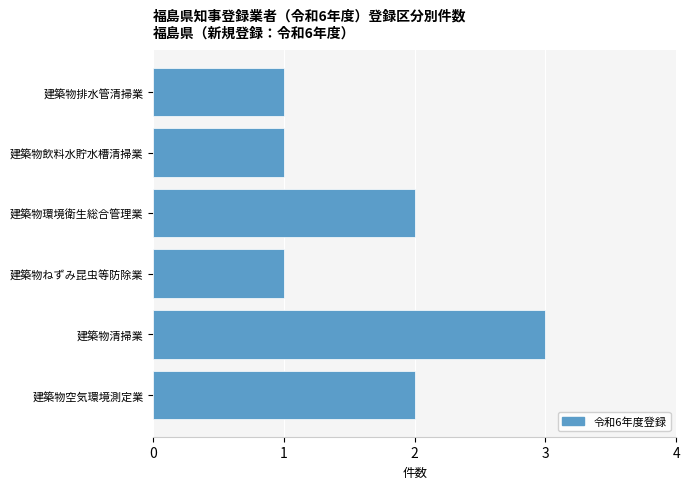

Reading top to bottom, list all the values displayed in this chart.

建築物排水管清掃業=1	建築物飲料水貯水槽清掃業=1	建築物環境衛生総合管理業=2	建築物ねずみ昆虫等防除業=1	建築物清掃業=3	建築物空気環境測定業=2